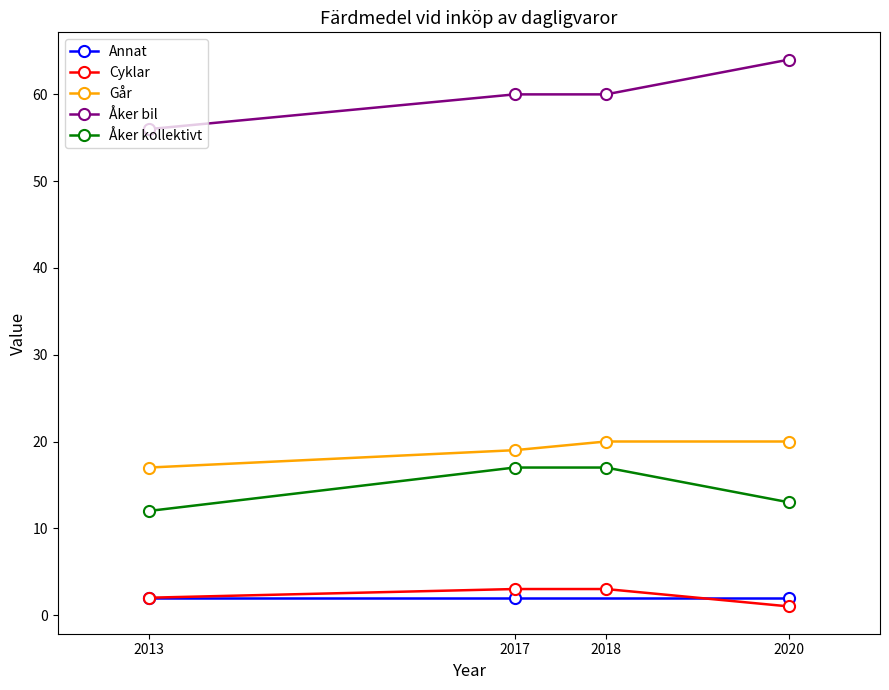

True or false: Cyklar and Går intersect in this chart.

False